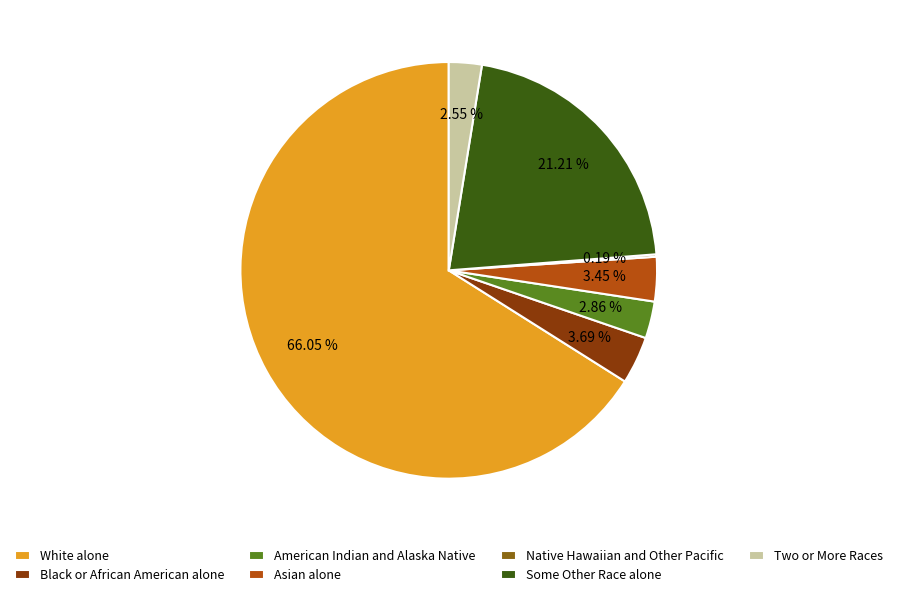

Between American Indian and Alaska Native and White alone, which is larger?

White alone